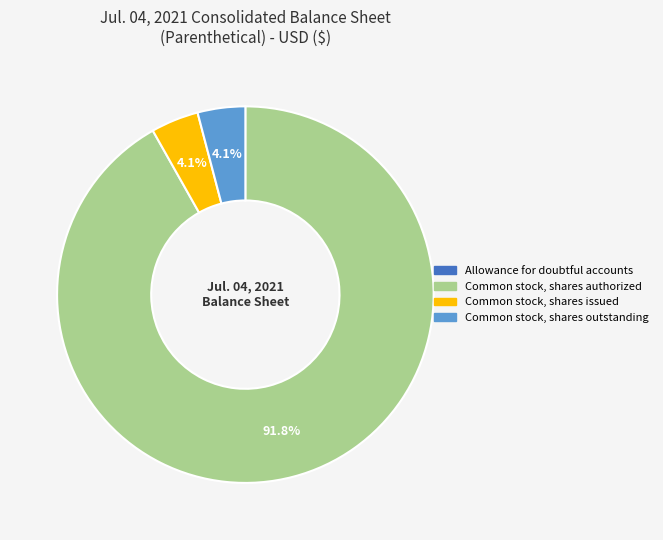

Is there any slice that represents more than half of the pie?

Yes